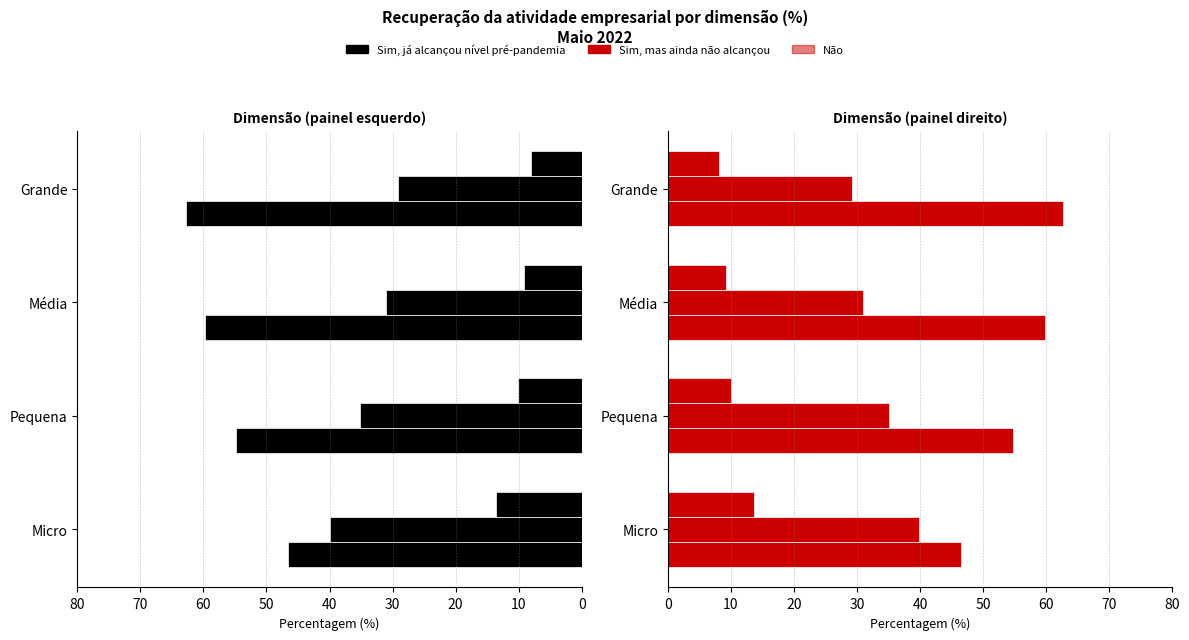

How many data points in Sim, mas ainda não alcançou are above 35?

2